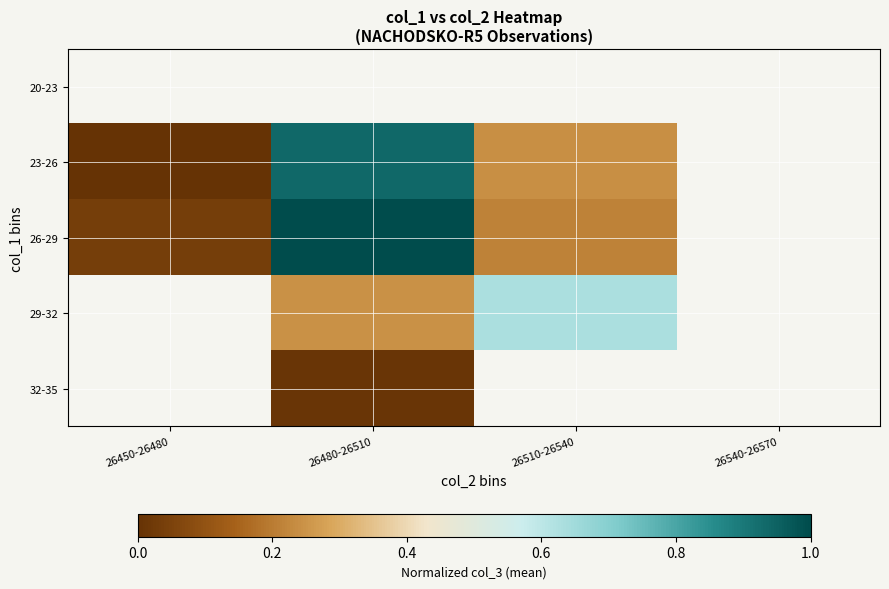

What value does the 26-29 series have at 26480-26510?

1.0